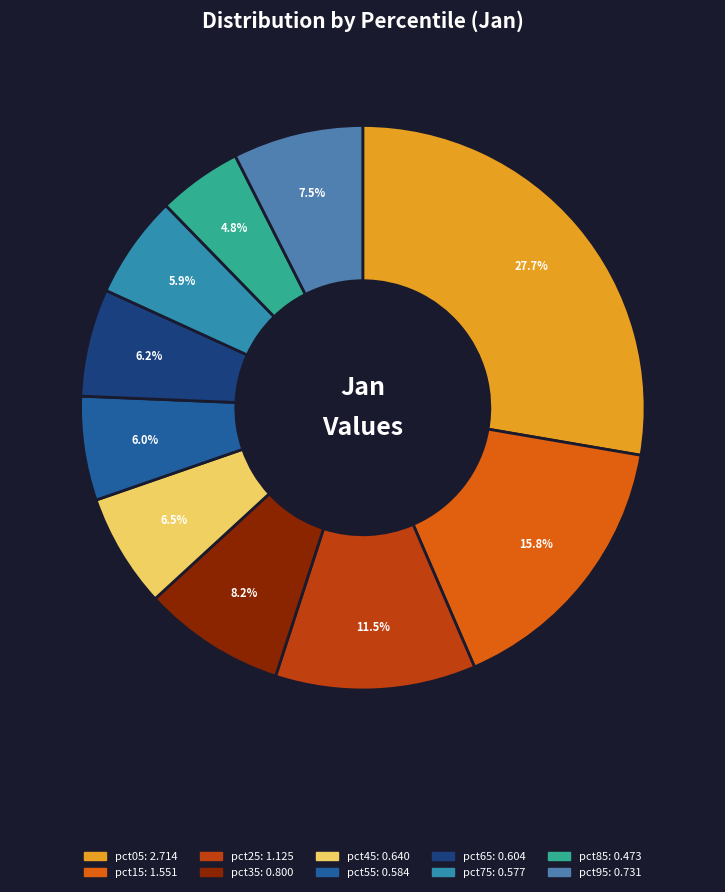

To the nearest percent, what percentage of the pie is pct15?

16%